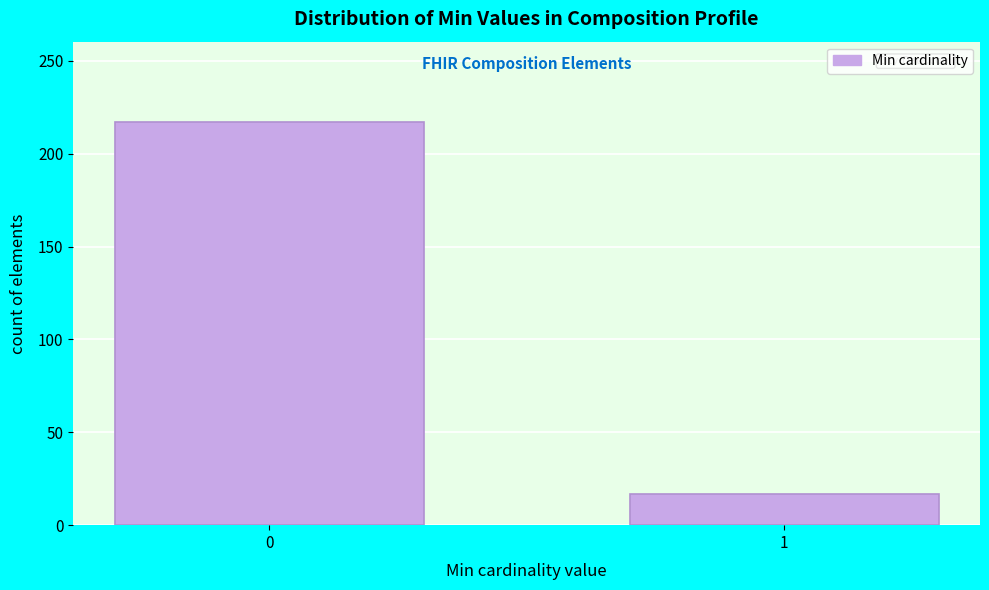

Reading right to left, transcribe all the data shown in this chart.

17	217